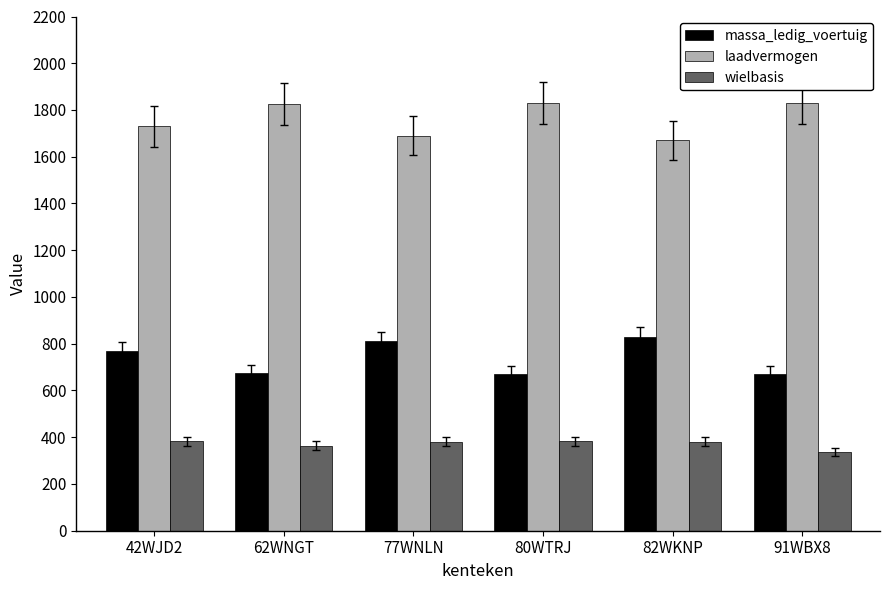

The massa_ledig_voertuig series shows 456 at 91WBX8. True or false?

False